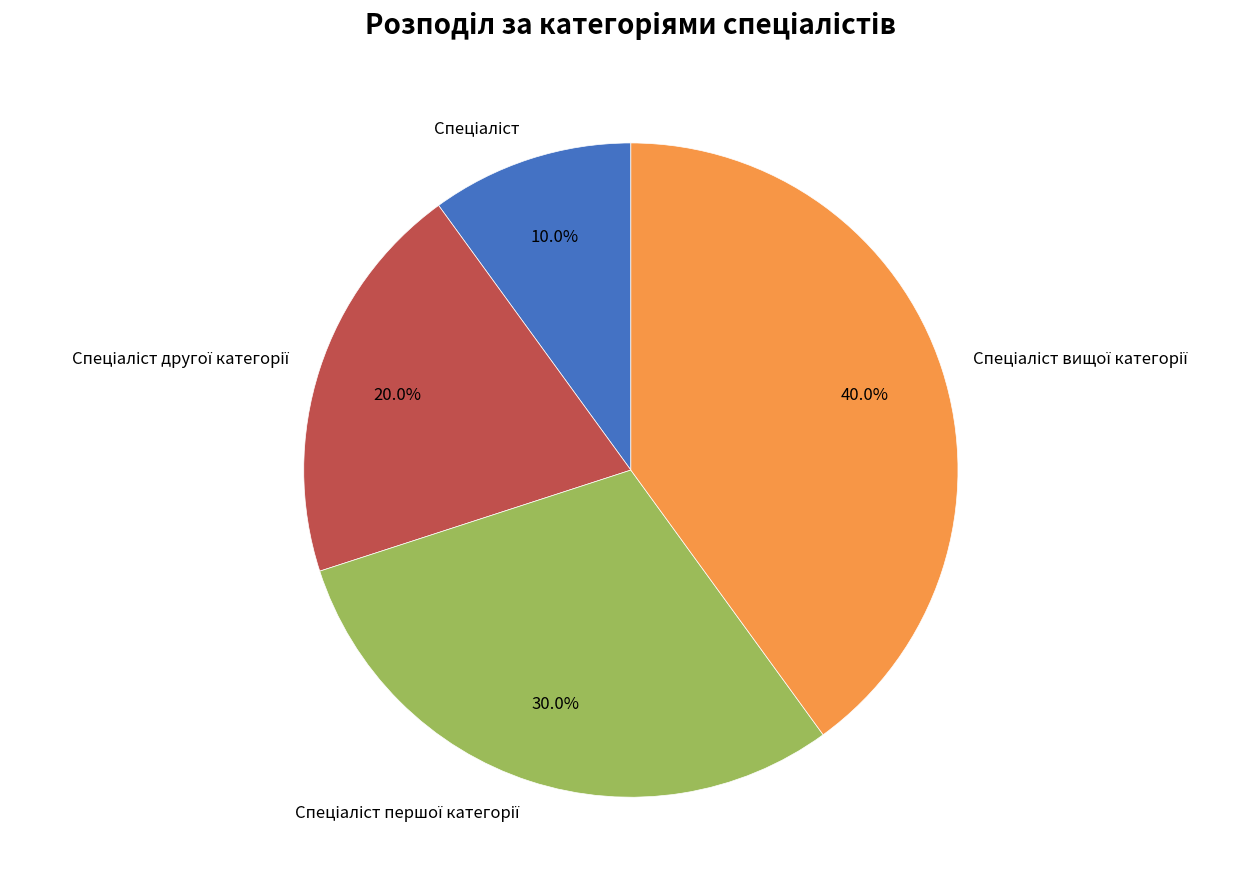

Does any single category account for the majority?

No